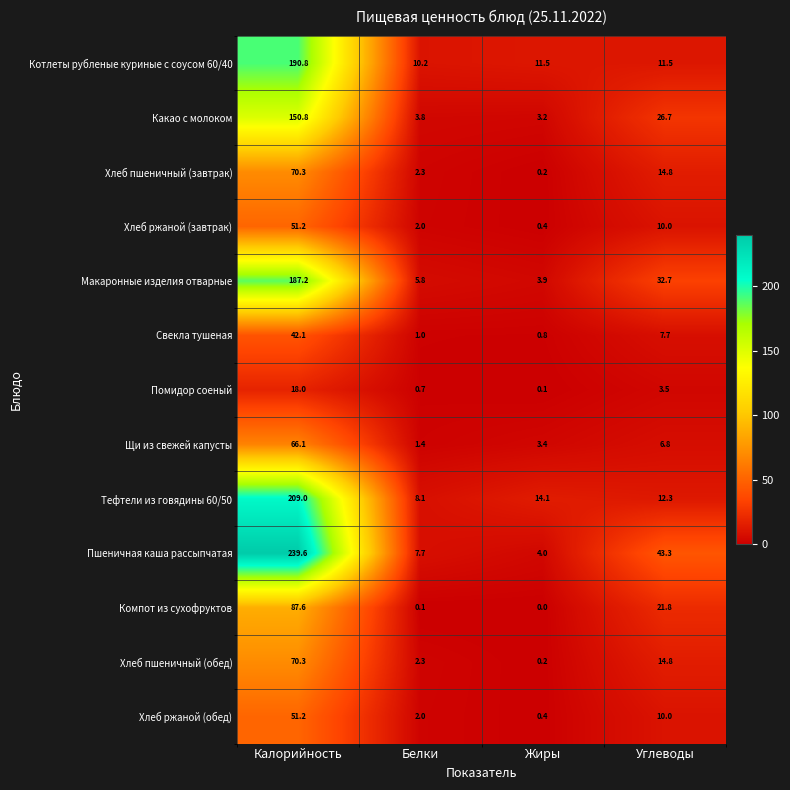

Which series has the largest total across all categories?

Пшеничная каша рассыпчатая